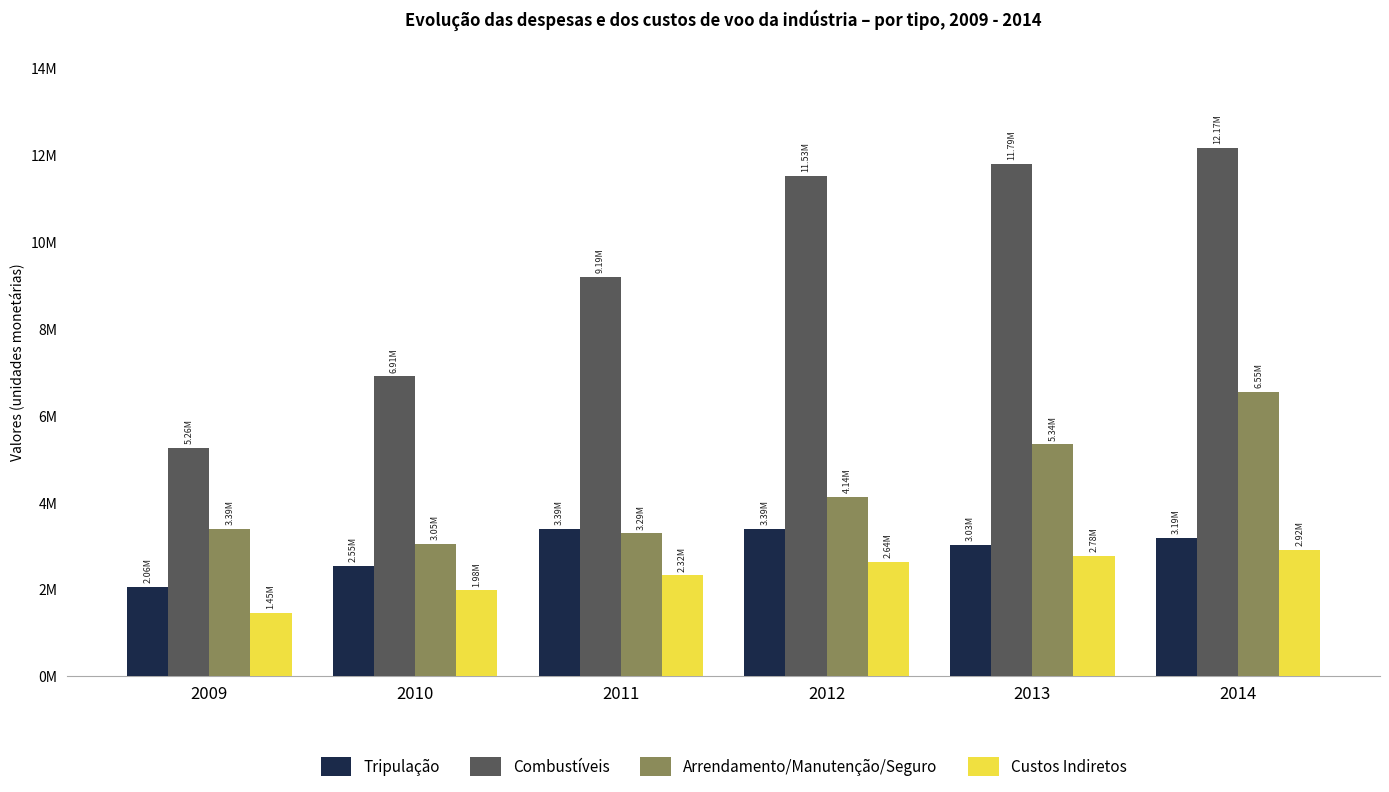

Is it true that Custos Indiretos equals 2322698.5 at 2011?

True